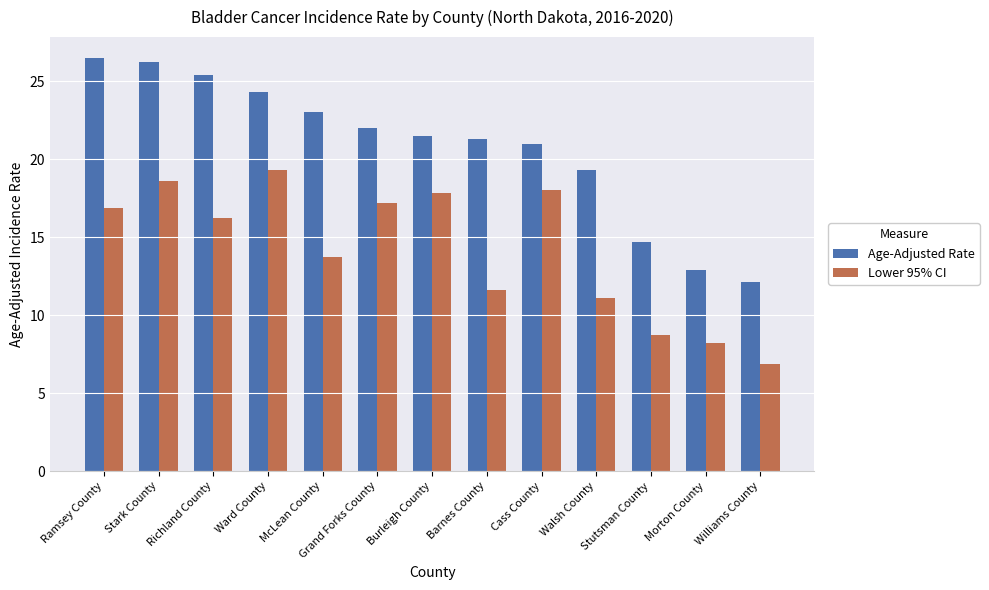

Which label corresponds to the largest value in the chart?

Ramsey County